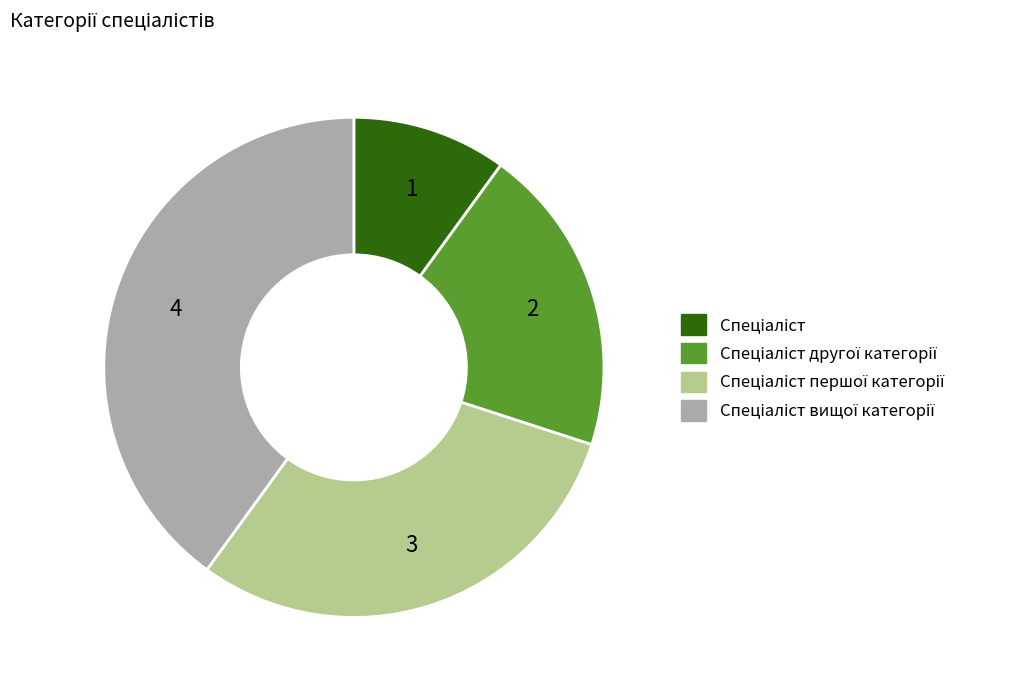

Is there any slice that represents more than half of the pie?

No